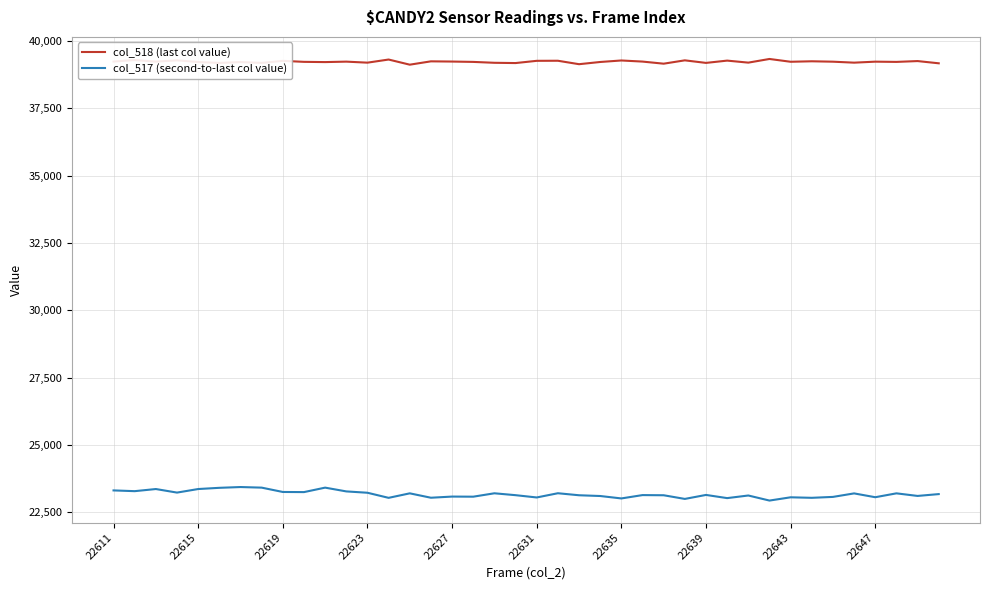

Rank the series by their average value, from highest to lowest.

col_518 (last col value), col_517 (second-to-last col value)